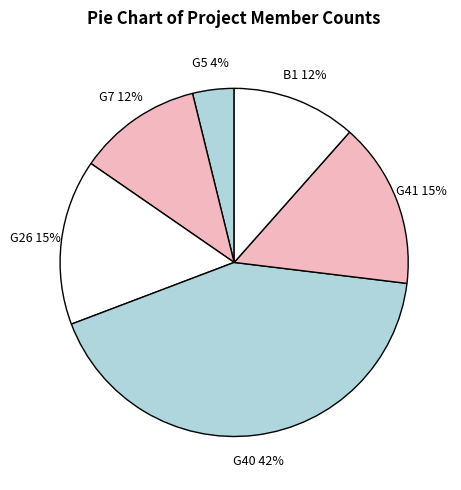

Which category has the smallest portion of the pie?

G5